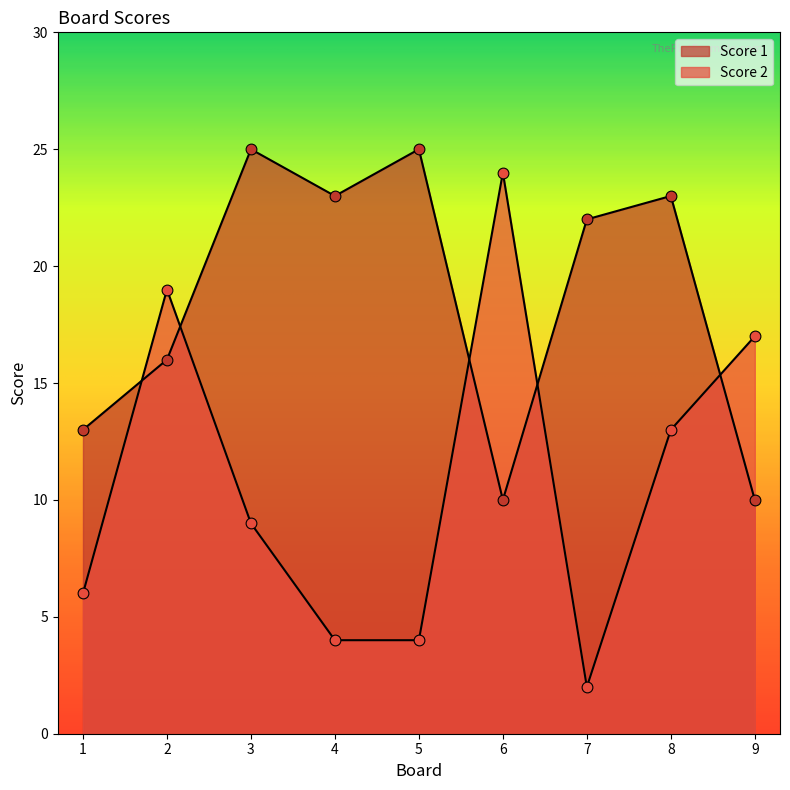

Which series reaches the minimum Y coordinate?

Score 2